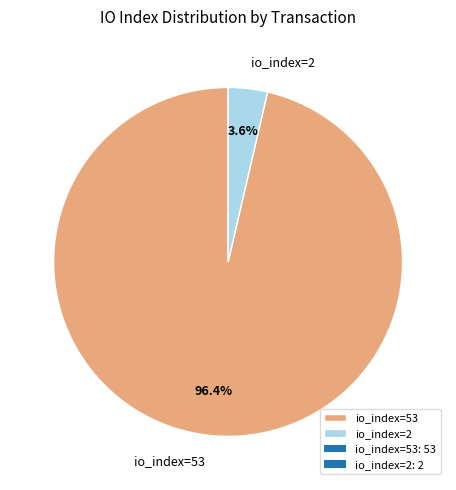

How many segments does this pie chart have?

2